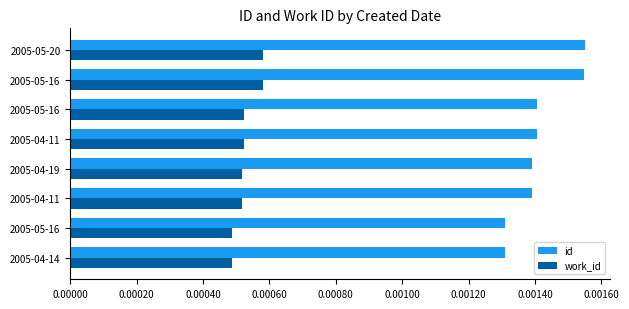

What are all the series names shown in the legend?

id, work_id